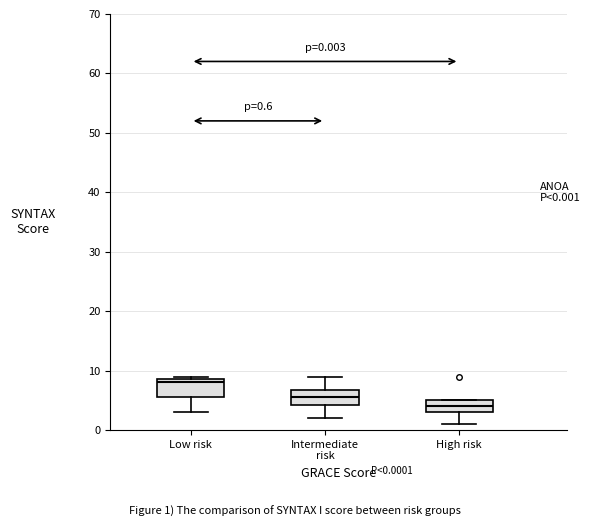

Which box's median line is the highest?

Low risk